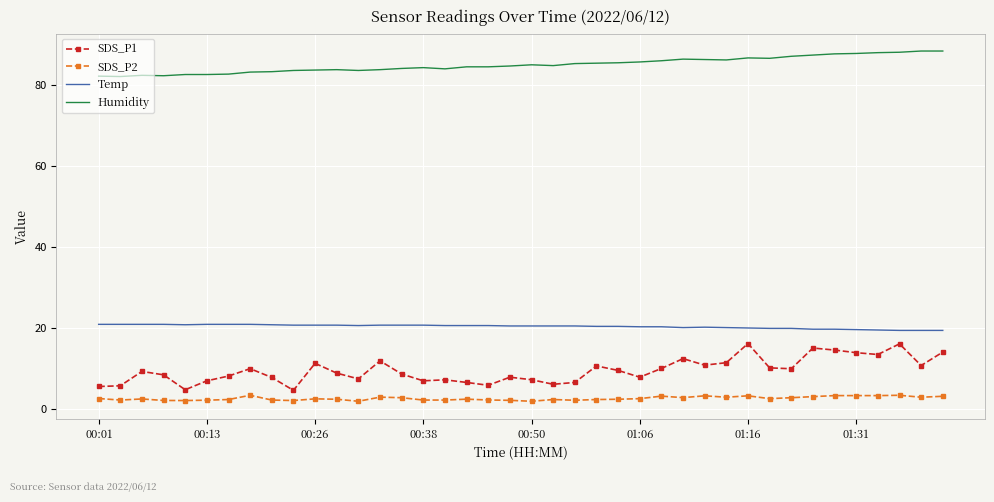

Rank the series by their maximum value, from highest to lowest.

Humidity, Temp, SDS_P1, SDS_P2